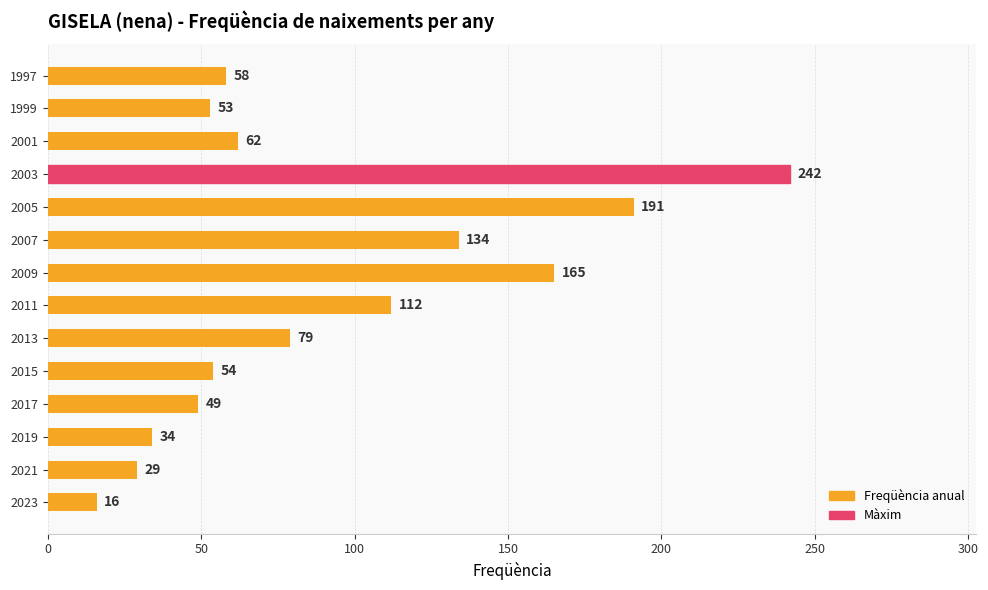

What is the sum of the values at 2019 and 2015?

88